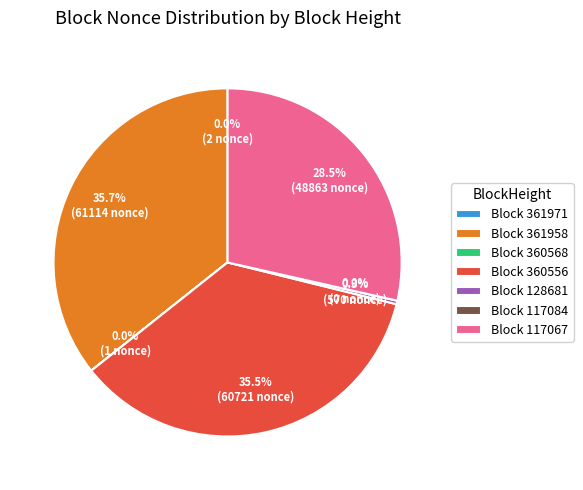

Does 360556 account for over 50% of the chart?

No